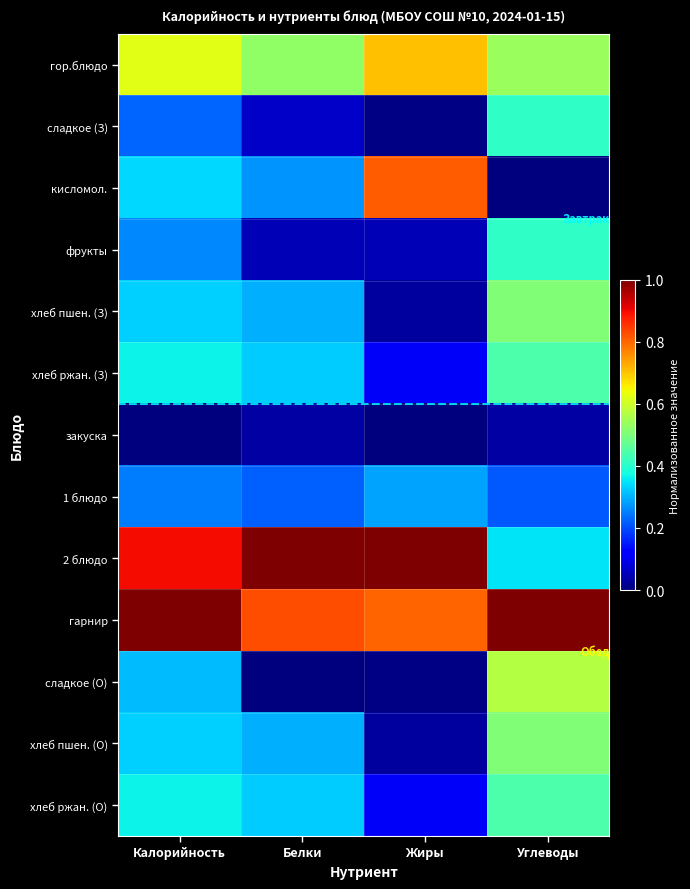

What is the spread (max minus min) of values at Углеводы?

1.0